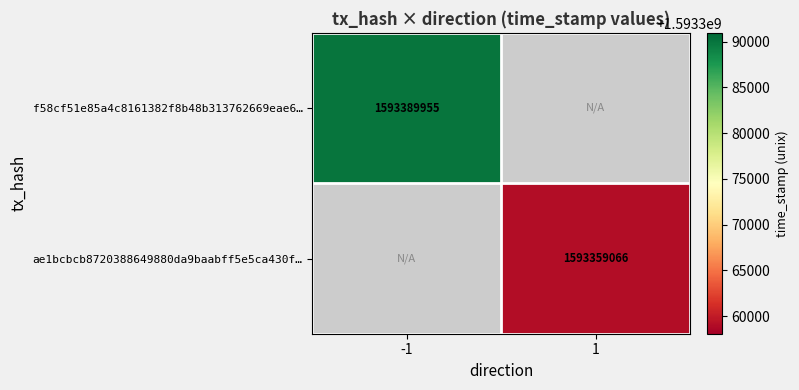

The ae1bcbcb8720388649880da9baabff5e5ca430f… series shows 2298641537 at 1. True or false?

False